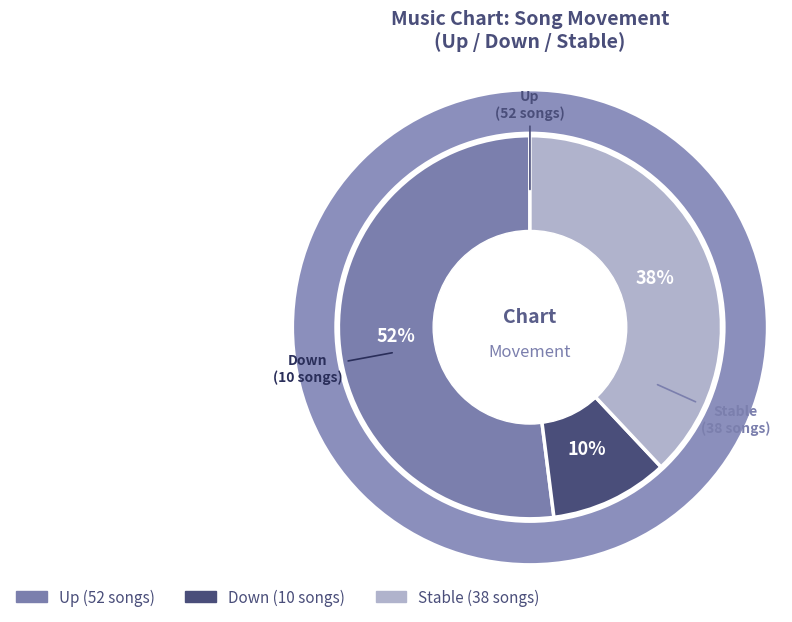

Do - and down together represent more than half of the pie?

No